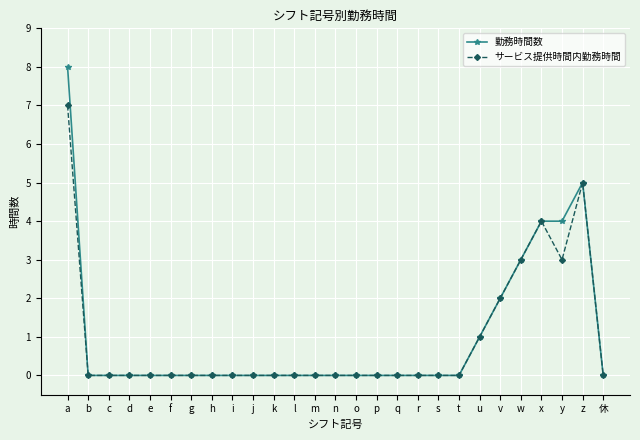

What is the label of the 11th point from the right?

q